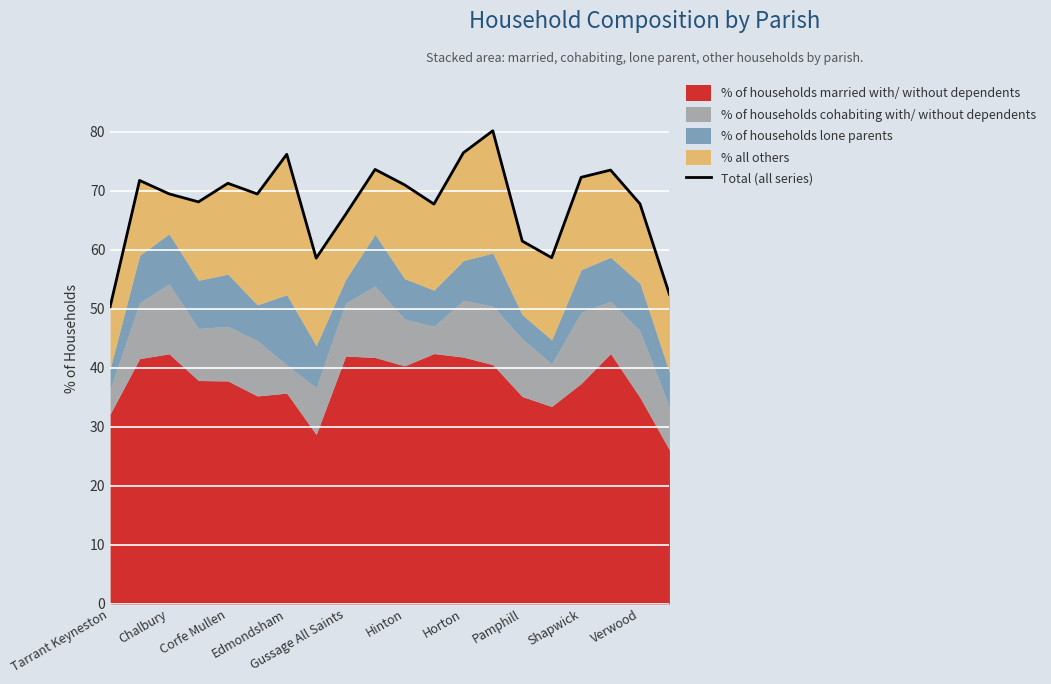

True or false: % of households married with/ without dependents has a value of 16.4 at Shapwick.

False